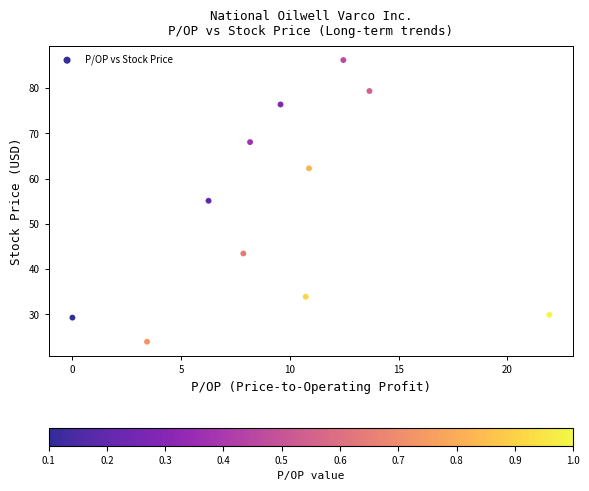

What is the average X value?

9.5